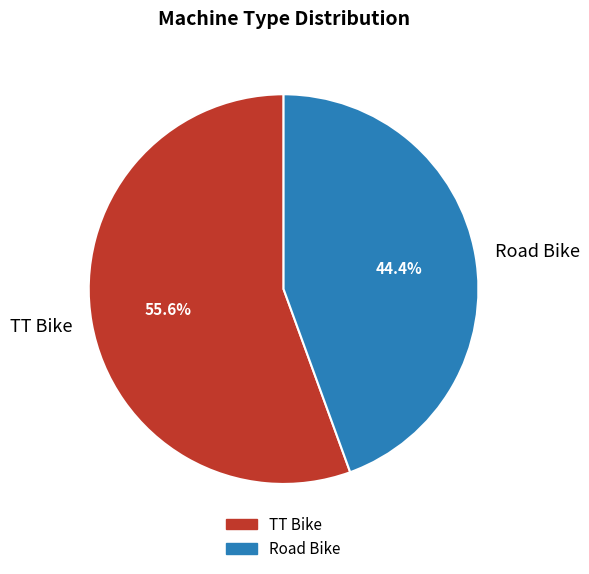

To the nearest percent, what is the average slice percentage?

50%